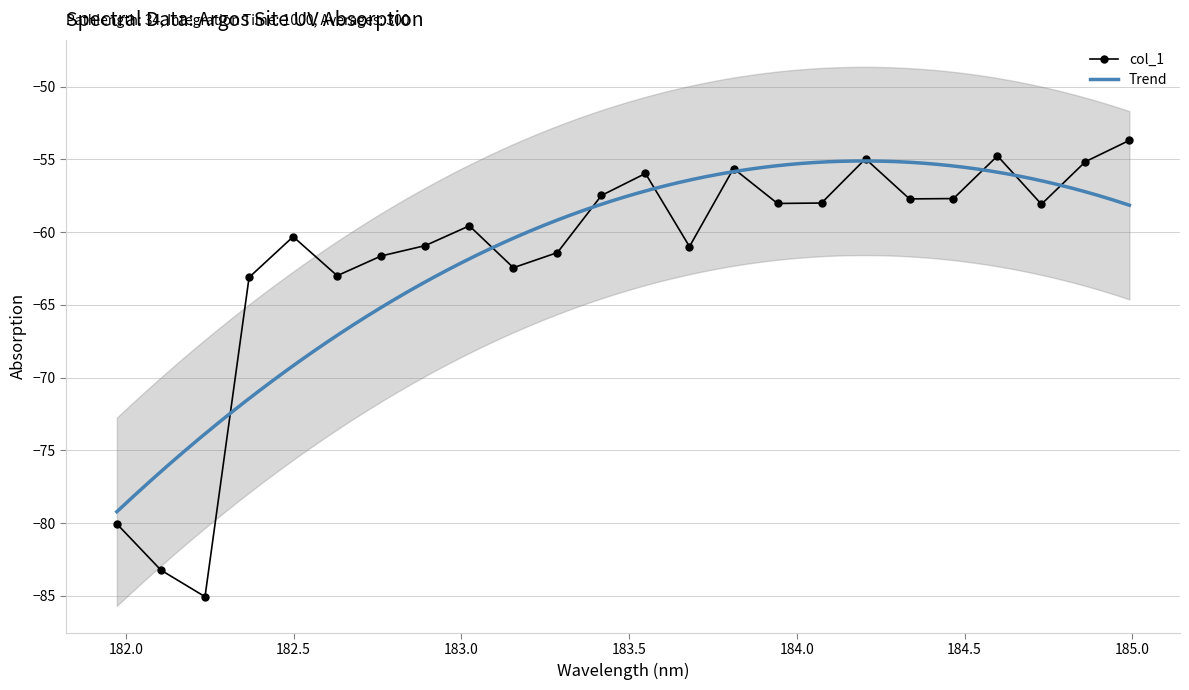

What is the value of the col_1 point at the 23rd from the left?

-55.2